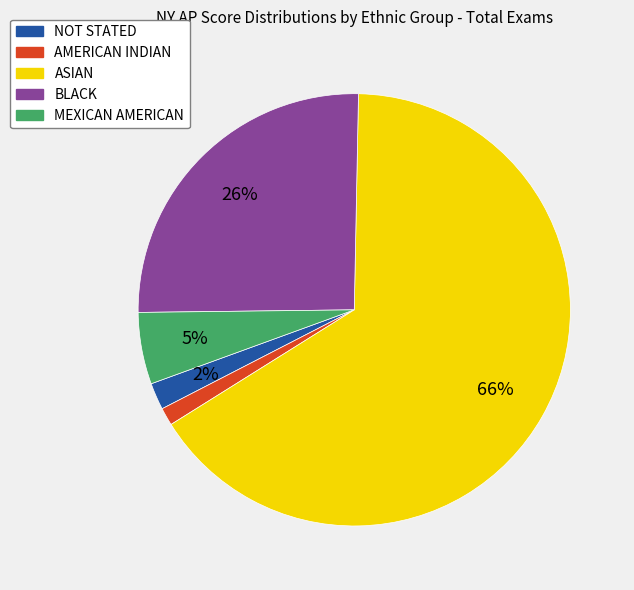

True or false: AMERICAN INDIAN accounts for 1% of the total.

True